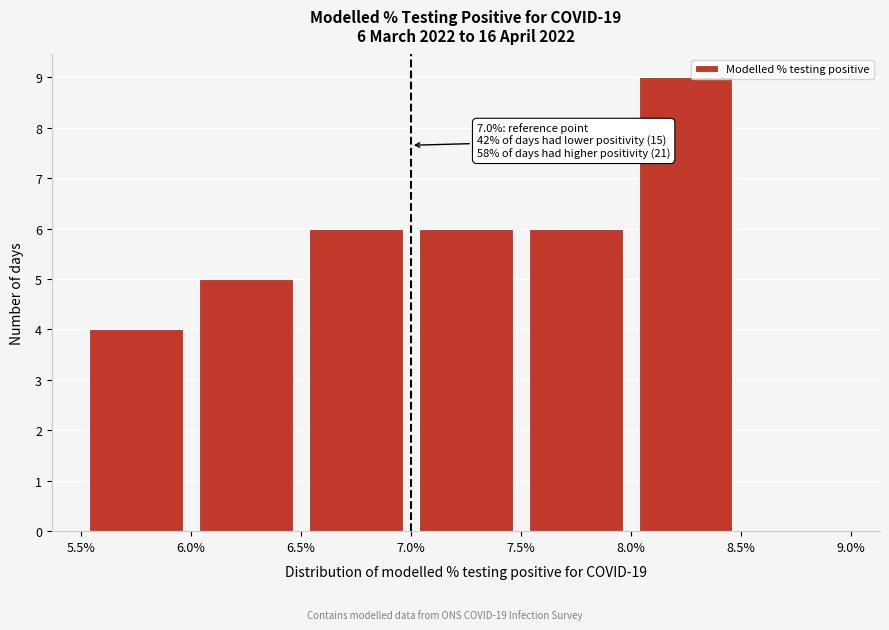

Over which range of the x-axis is the bar tallest?

8.0% to 8.5%